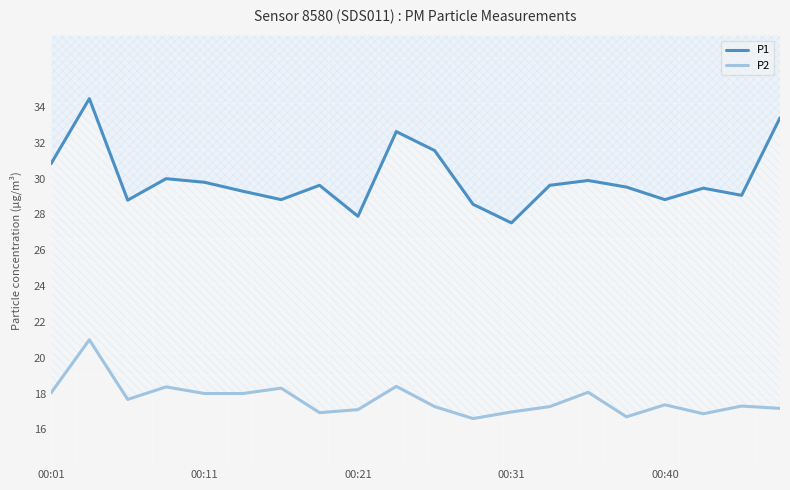

True or false: P1 and P2 cross at least once.

False